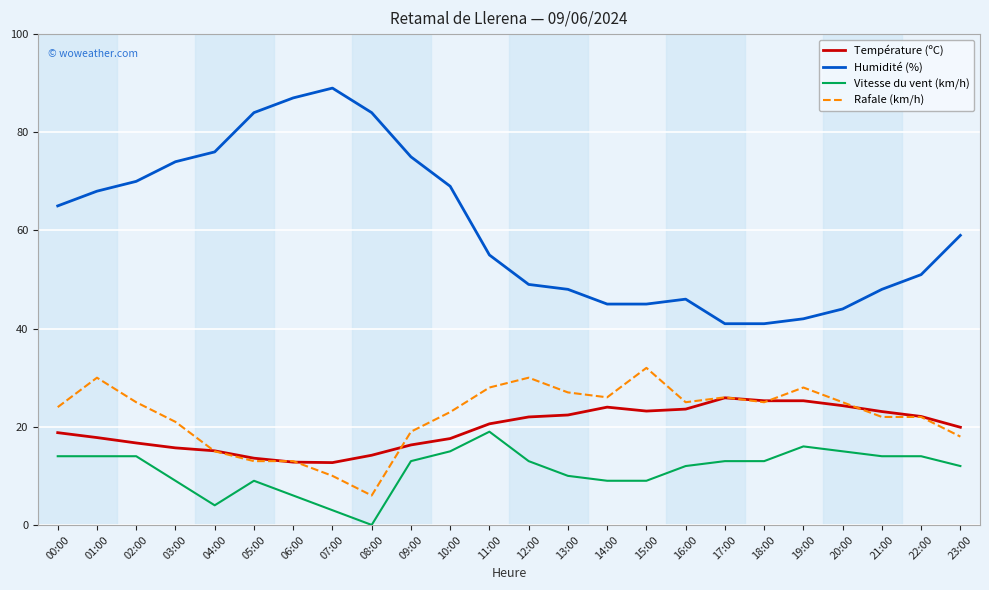

Which series has the widest spread of values?

Humidité (%)